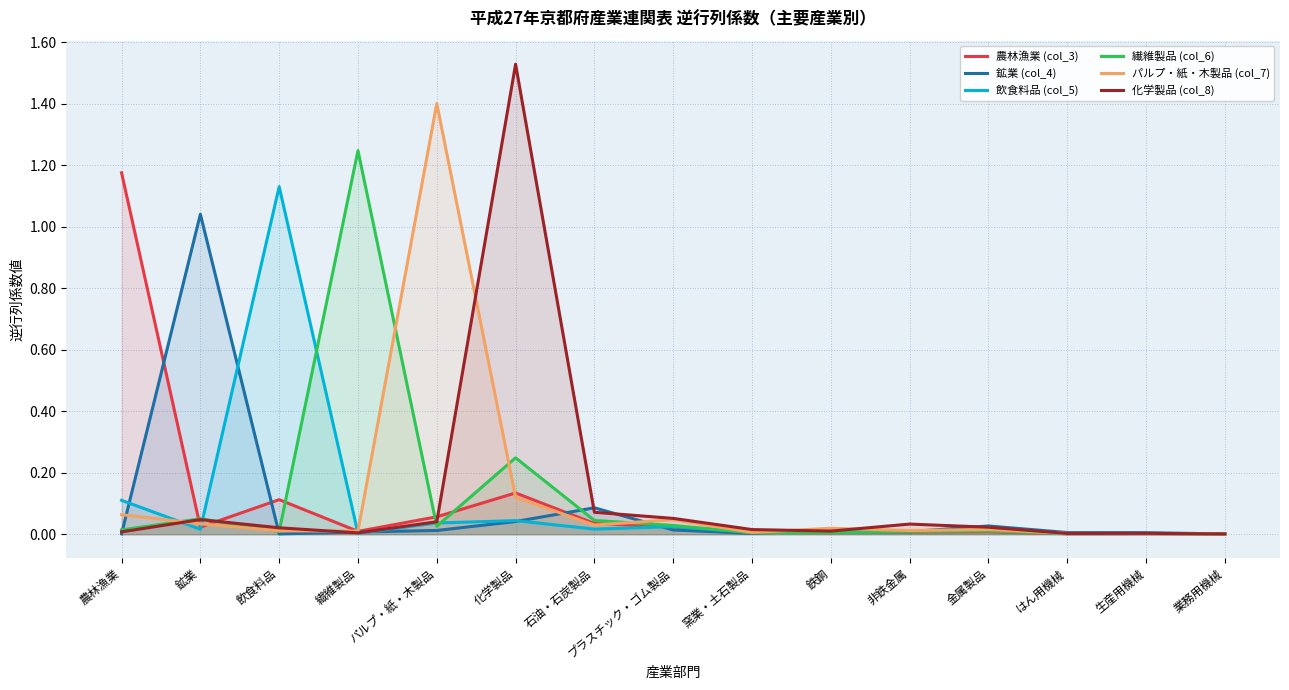

What is the label of the 1st point from the left?

農林漁業